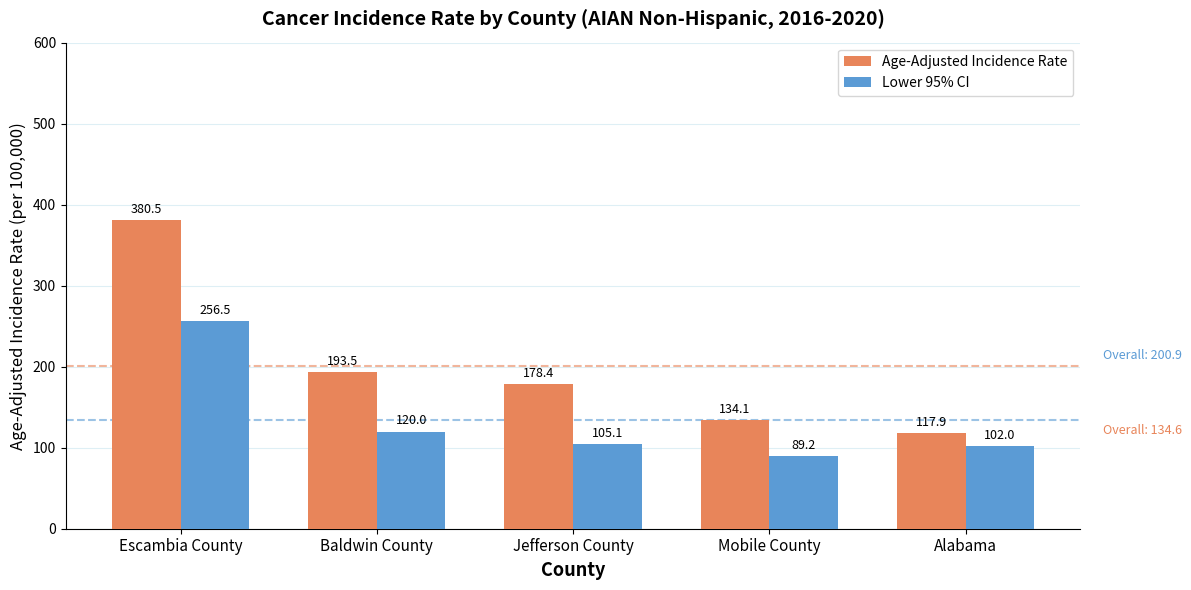

How many distinct data groups are displayed?

2